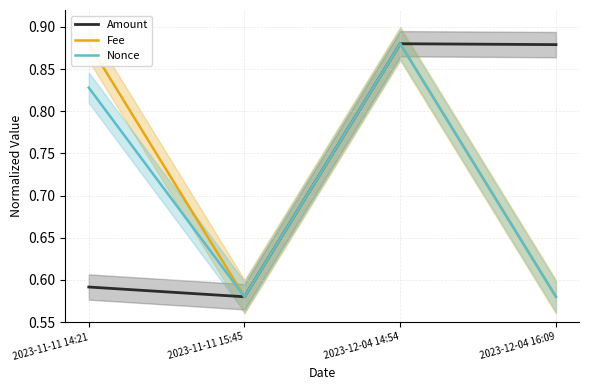

How many distinct data groups are displayed?

3